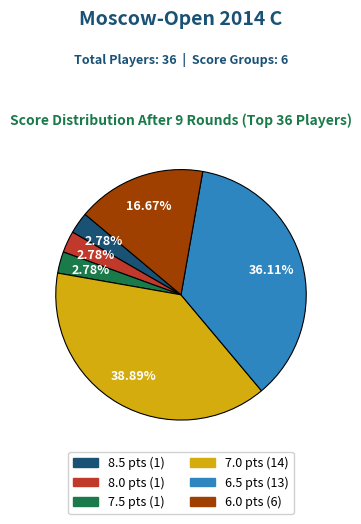

Is the sum of 6.0 and 6.5 greater than half?

Yes